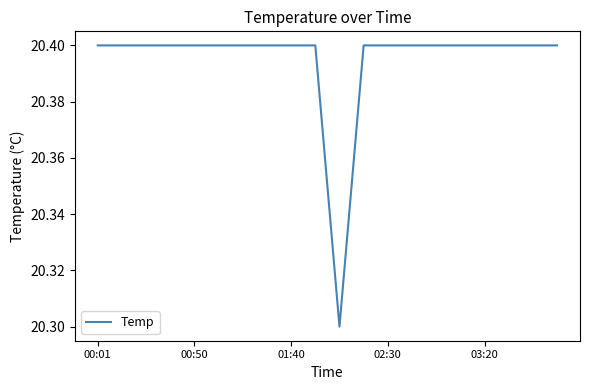

How many series are shown in this chart?

1